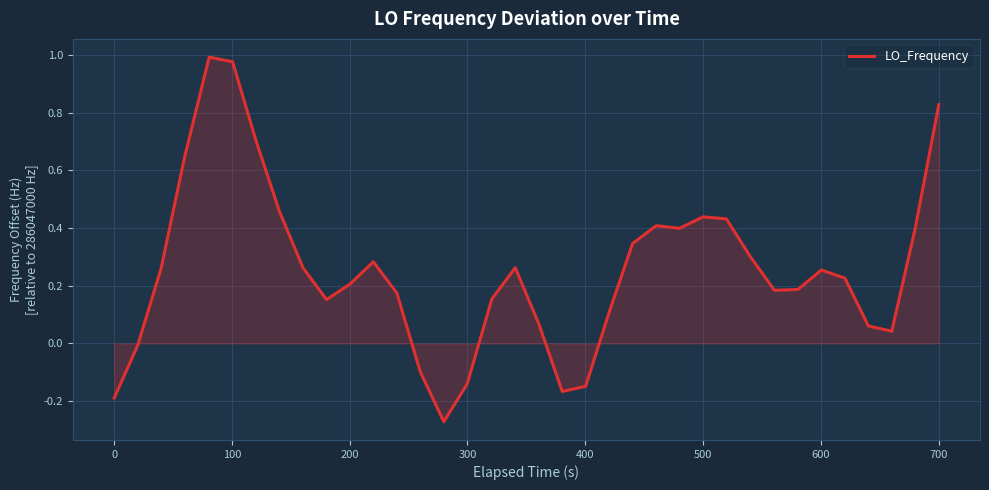

What is the value of the 23rd point from the left?

0.3